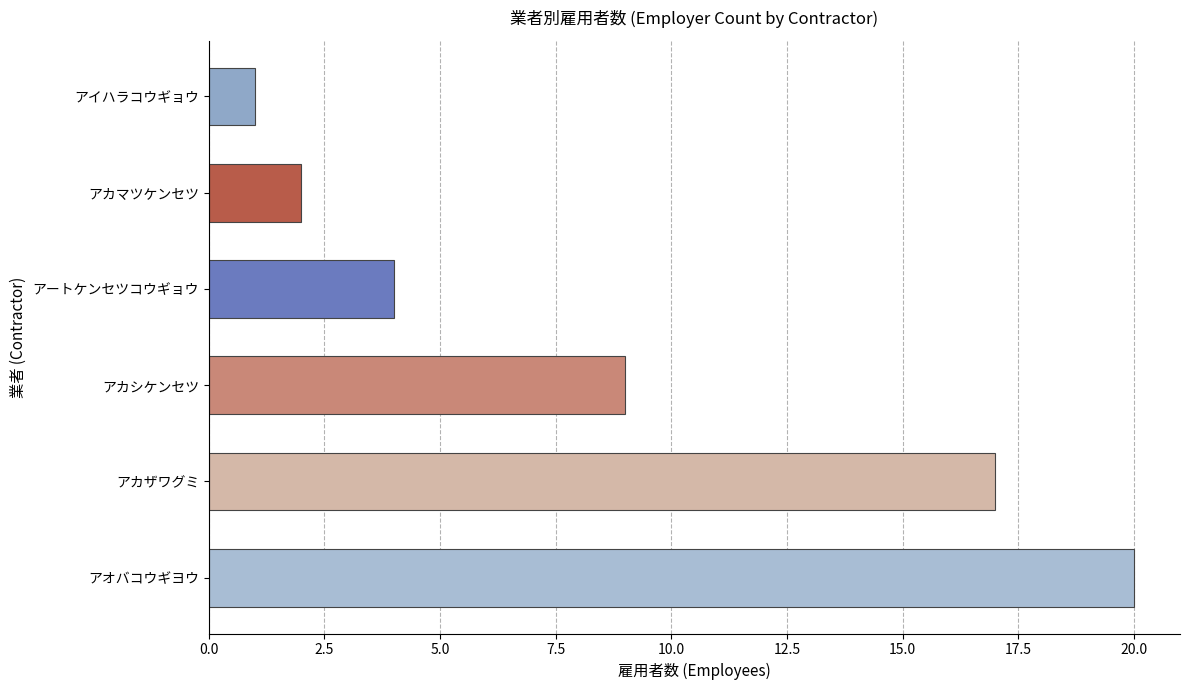

How many values are below 9?

3